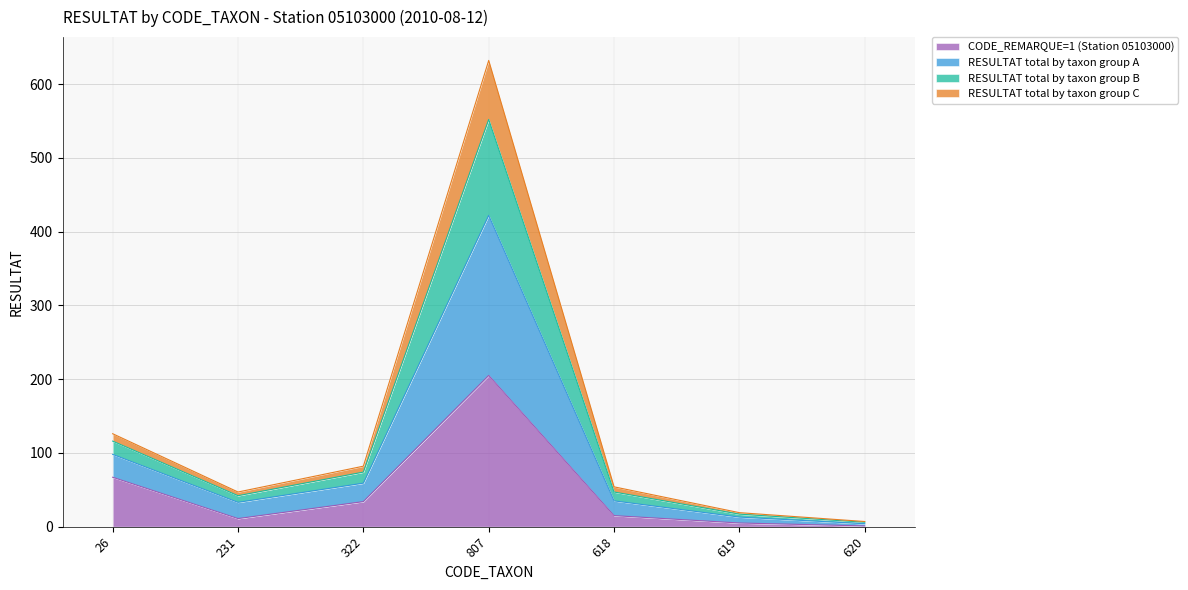

Is it true that CODE_REMARQUE=1 (Station 05103000) equals 5 at 619?

True